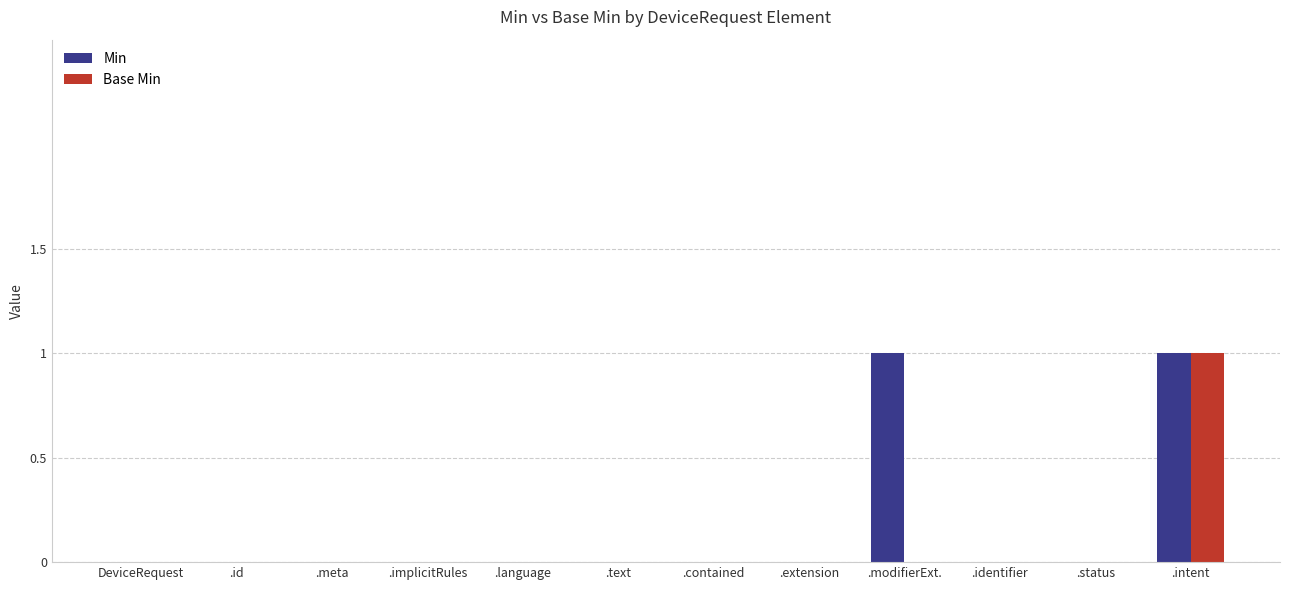

The value of Min at DeviceRequest is 0. True or false?

True